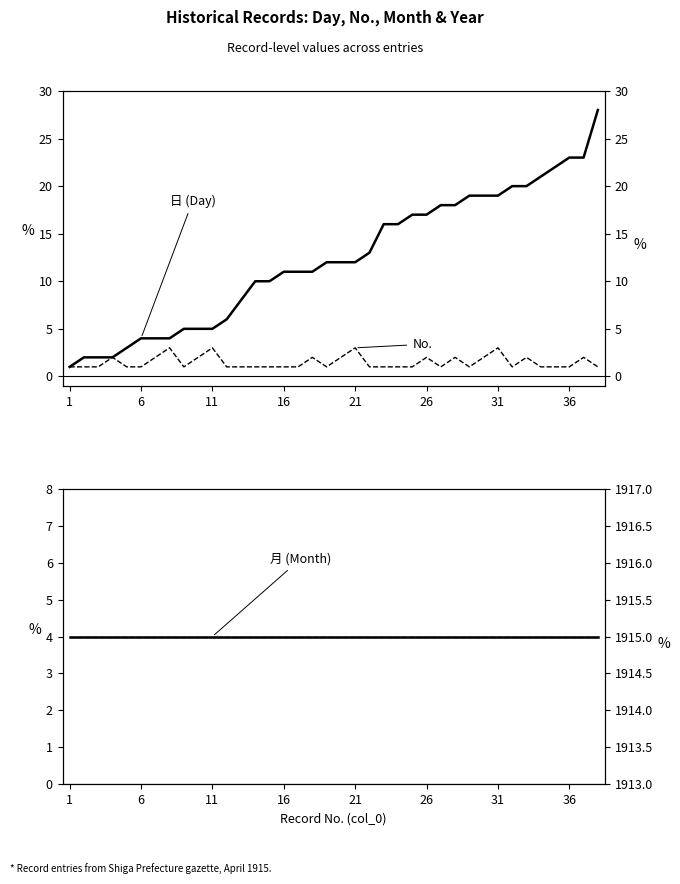

Does the chart display data point markers on the line(s)?

No